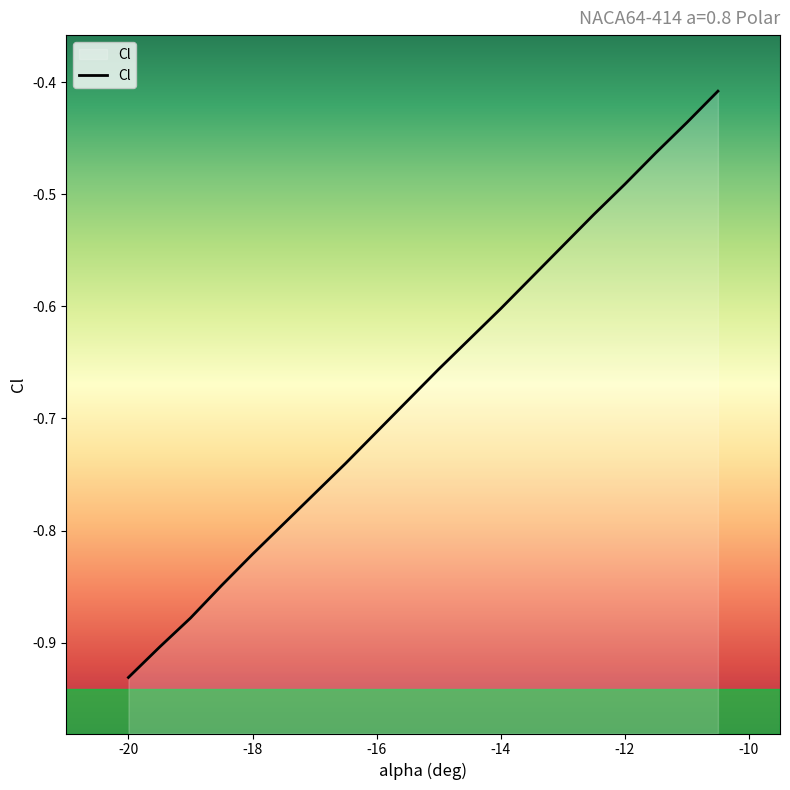

The value at -14 is -0.6. True or false?

True